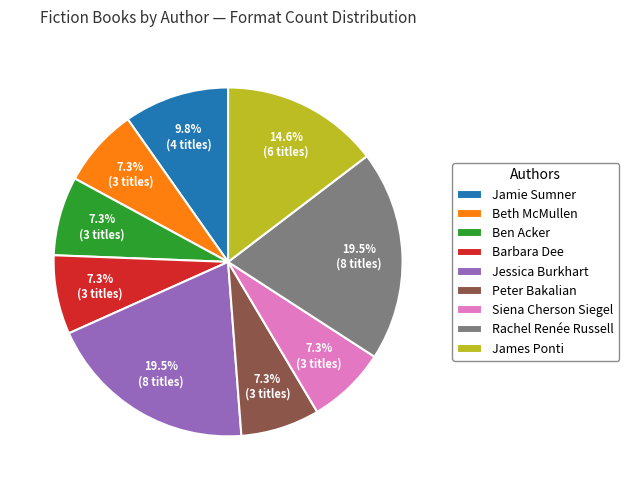

What portion of the pie excludes Rachel Renée Russell?

80.5%